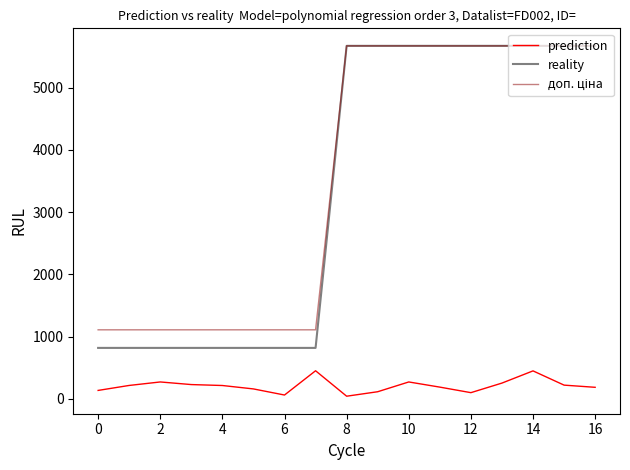

True or false: prediction and reality cross at least once.

False